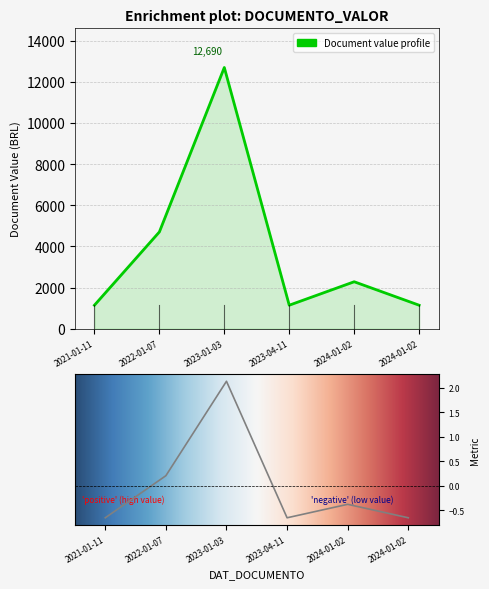

List the labels in order of value, smallest first.

2021-01-11, 2023-04-11, 2024-01-02, 2024-01-02, 2022-01-07, 2023-01-03